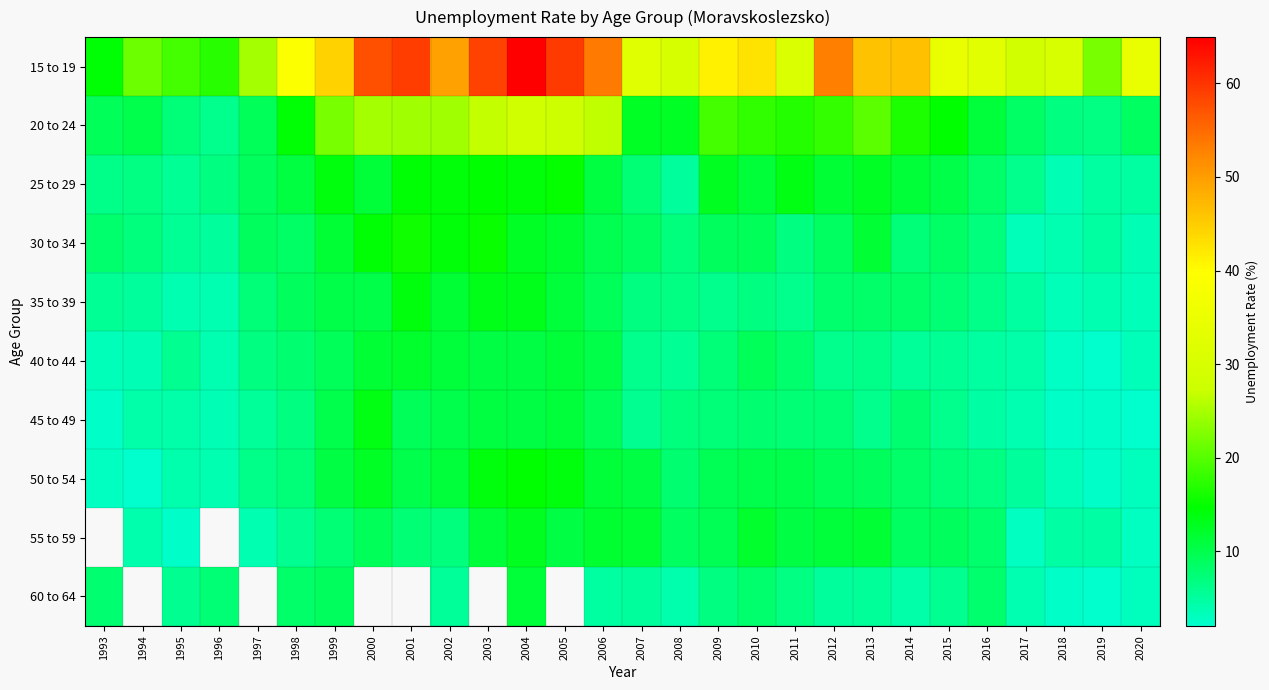

What is the average value of the 20 to 24 series?

16.1